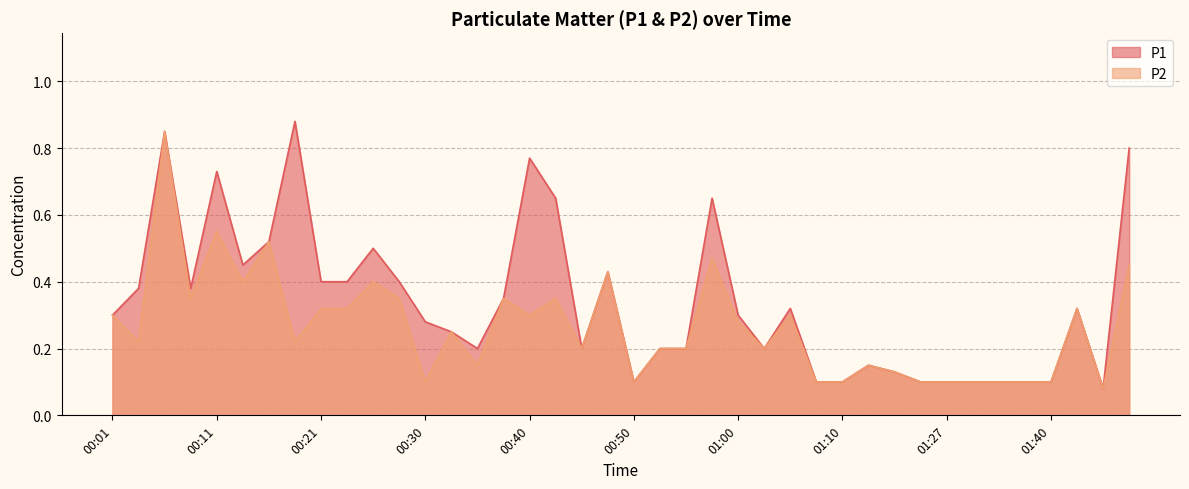

Where is the first local maximum for P1?

00:06